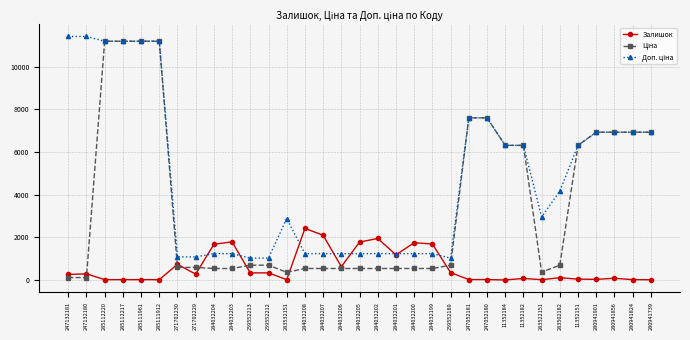

What is the greatest value displayed?

11410.0